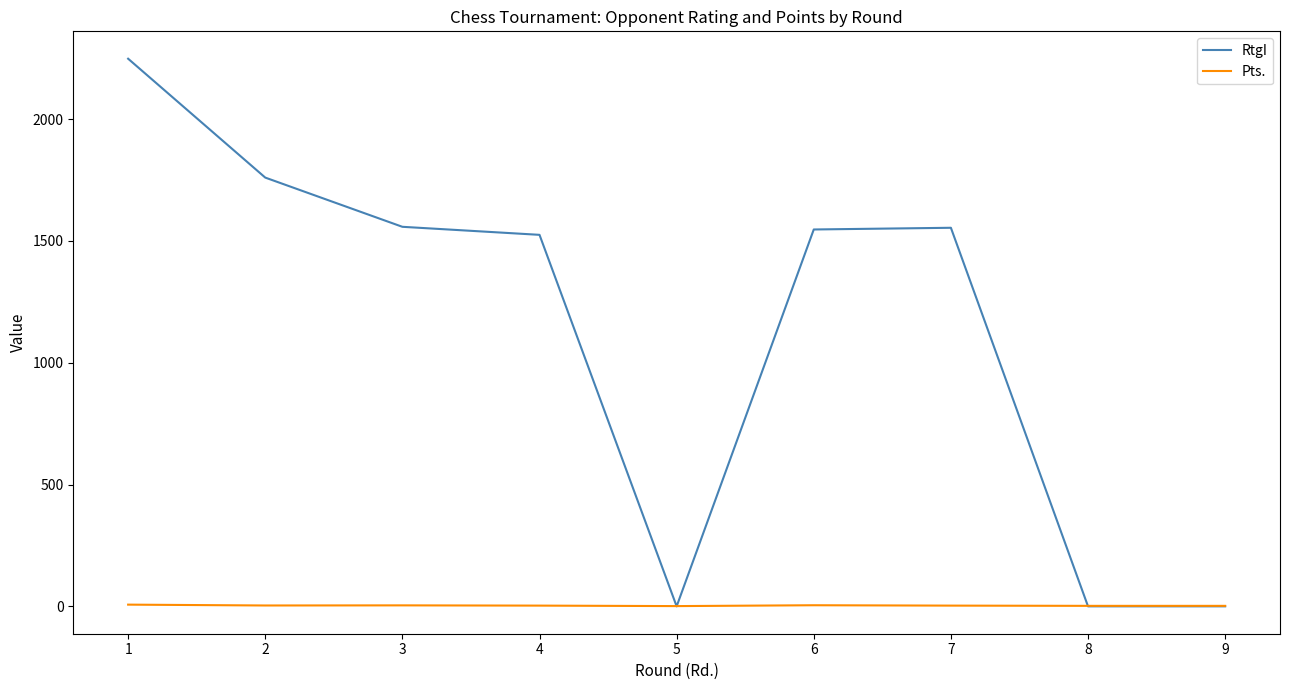

How many times do RtgI and Pts. cross each other?

3